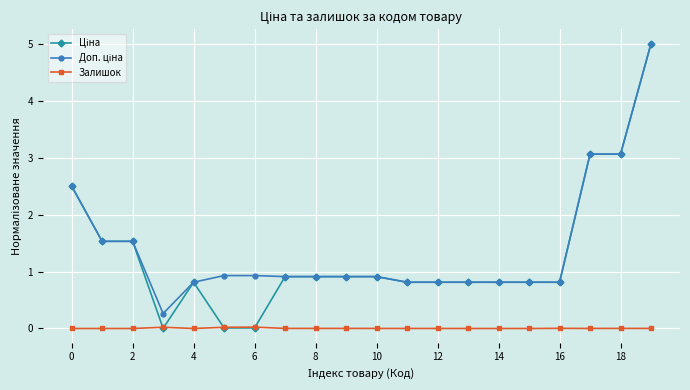

The Залишок series shows 0.0 at 10. True or false?

True